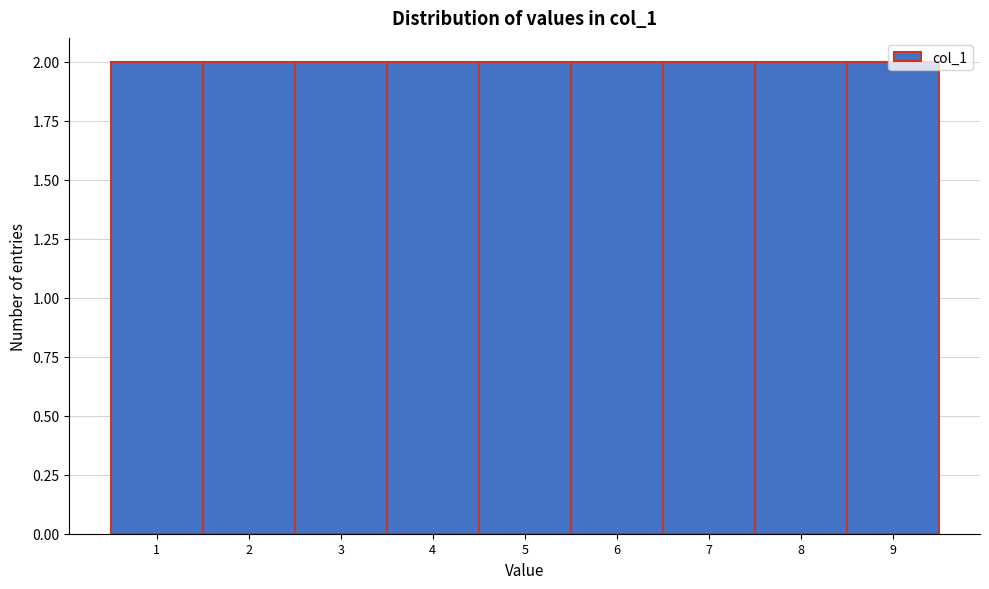

Reading left to right, transcribe this chart: for each bar, give the range it covers on the x-axis and its height. The values are not printed on the chart, so give them approximately, as read against the axis.

0.5 to 1.5: 2
1.5 to 2.5: 2
2.5 to 3.5: 2
3.5 to 4.5: 2
4.5 to 5.5: 2
5.5 to 6.5: 2
6.5 to 7.5: 2
7.5 to 8.5: 2
8.5 to 9.5: 2